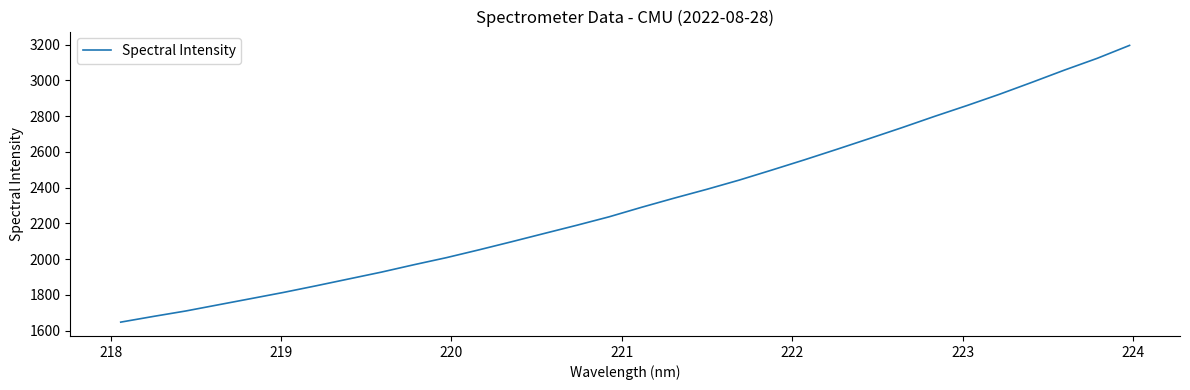

True or false: there are more than 2 points higher than both neighbors.

False